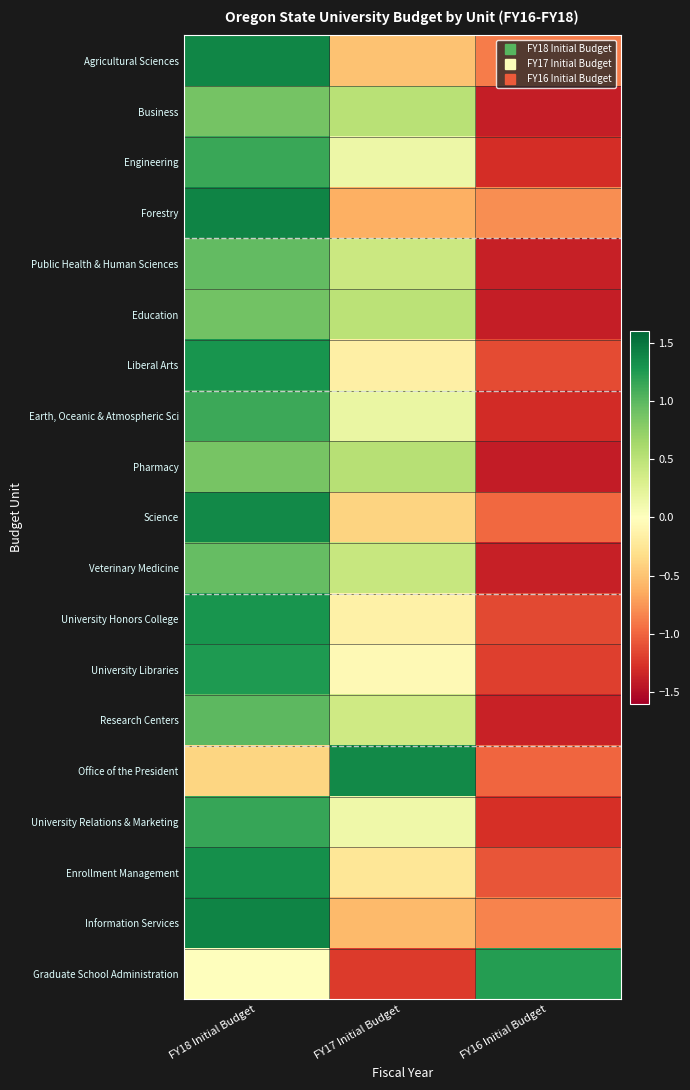

At which category is the sum across all series the highest?

FY18 Initial Budget